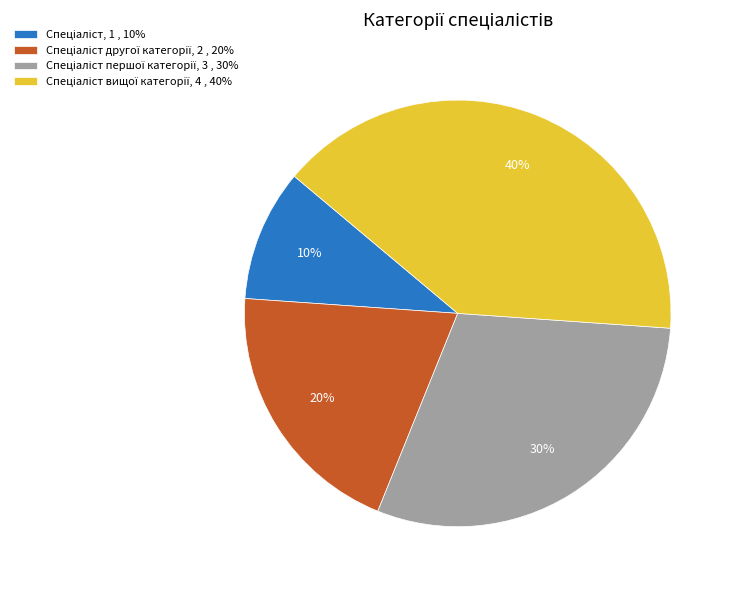

To the nearest percent, what is the average slice percentage?

25%